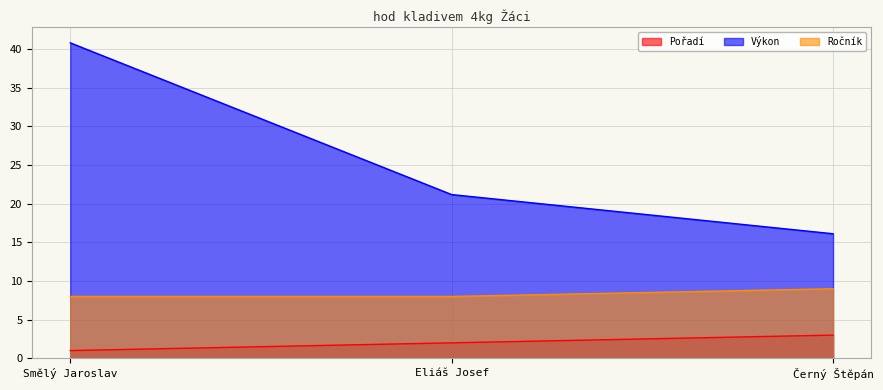

What is the lowest value of the Pořadí series?

1.0